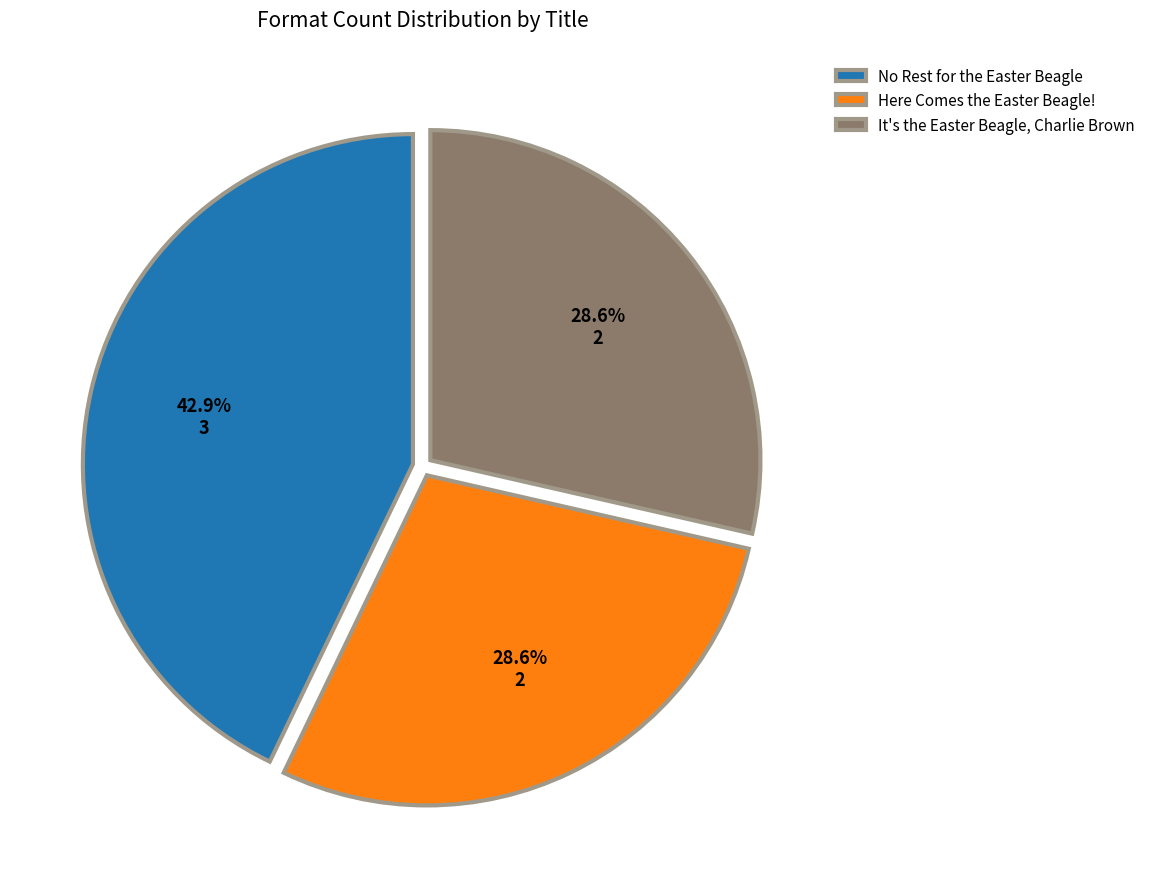

Approximately how many times larger is the value at Here Comes the Easter Beagle! compared to No Rest for the Easter Beagle?

0.7